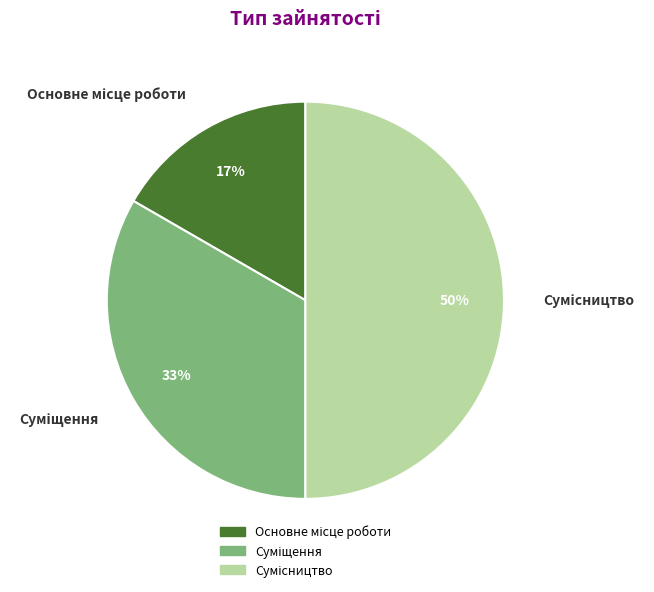

To the nearest percent, what is the difference between the largest and smallest slice percentages?

33%